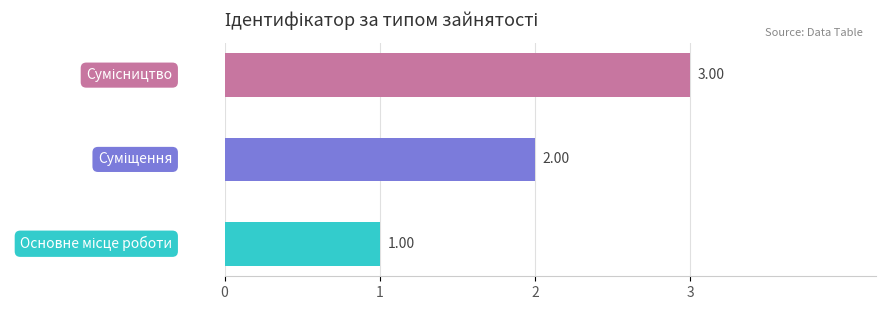

What is the sum of all values?

6